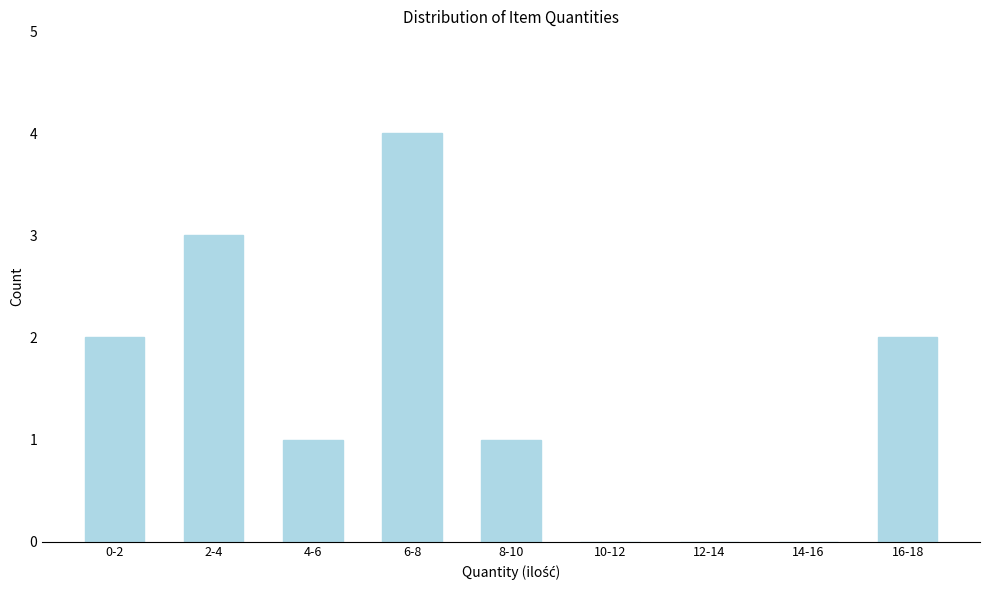

Reading right to left, what are all the values shown in this chart?

16-18=2	14-16=0	12-14=0	10-12=0	8-10=1	6-8=4	4-6=1	2-4=3	0-2=2